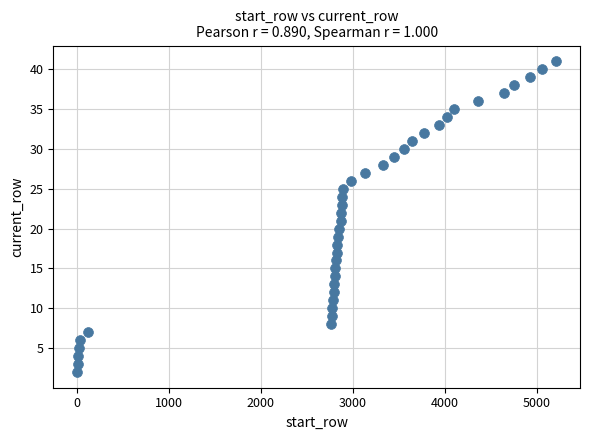

What is the range of Y values (max minus min)?

39